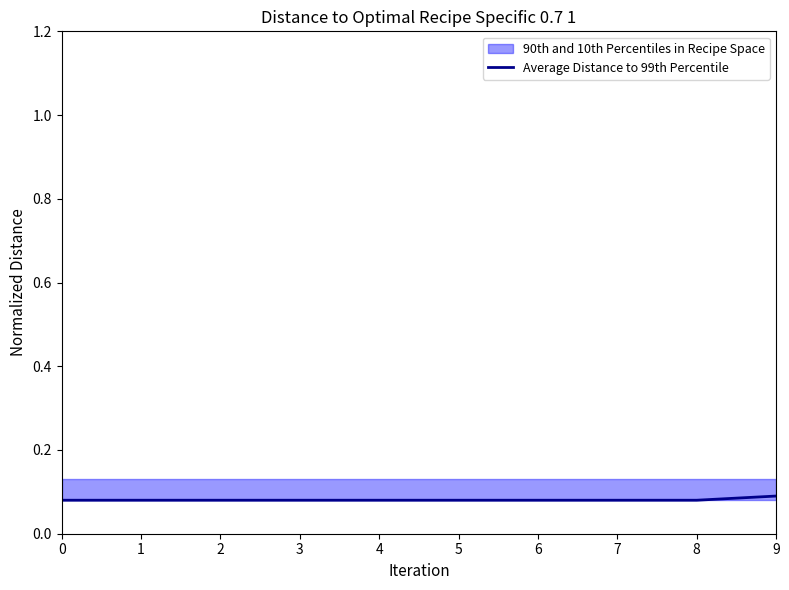

What is the maximum value shown in the chart?

0.1